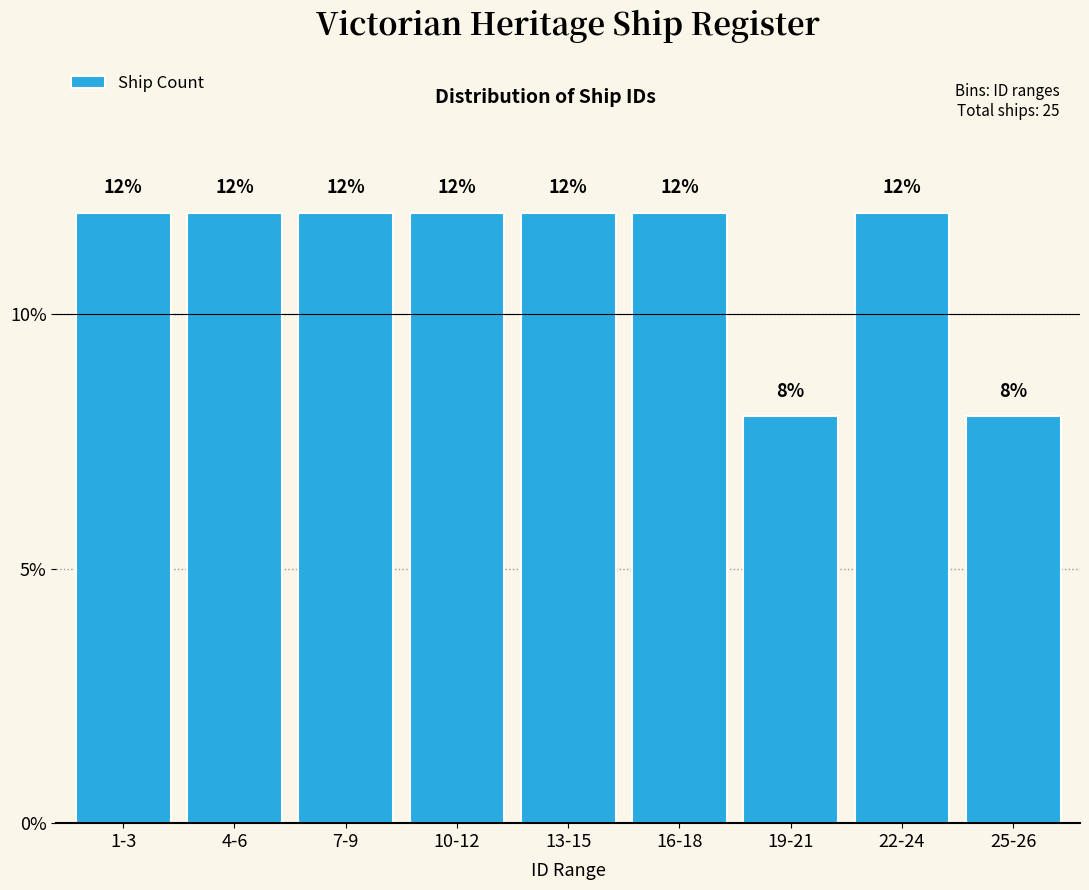

Reading left to right, transcribe all the data shown in this chart.

12	12	12	12	12	12	8	12	8